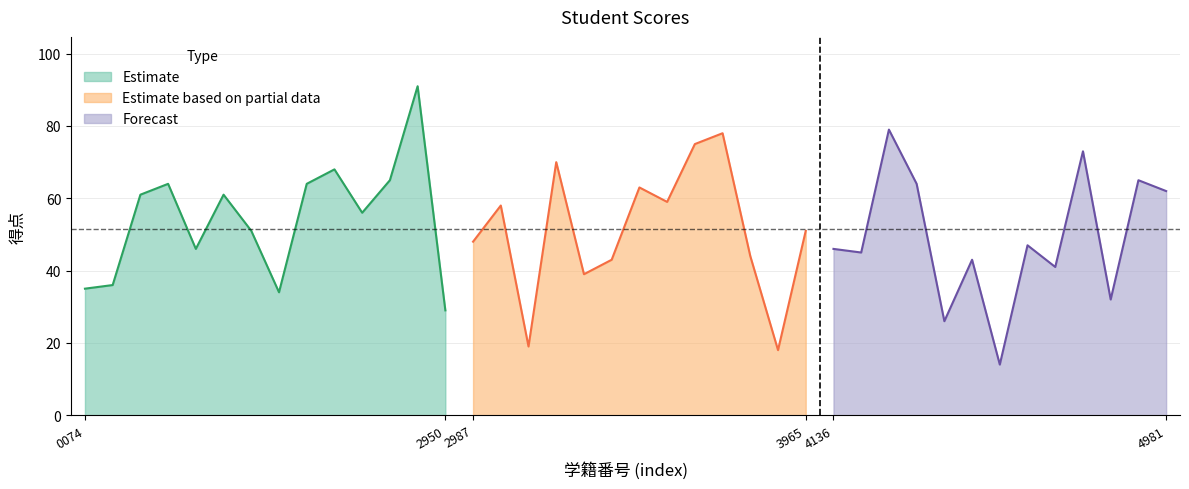

True or false: the data has more than 0 interior local peaks.

True